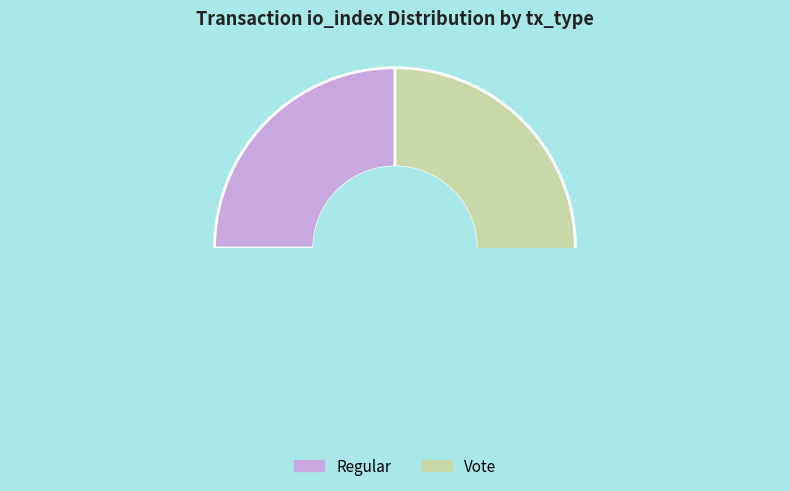

Which category has the smallest portion of the pie?

Regular